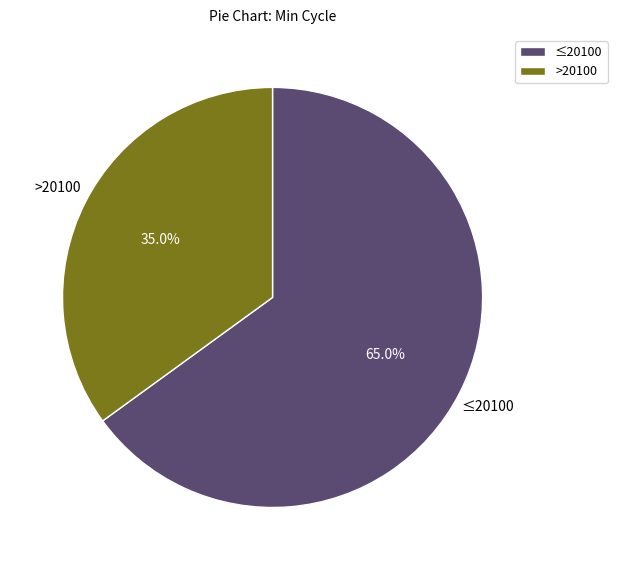

How many slices are in this pie chart?

2